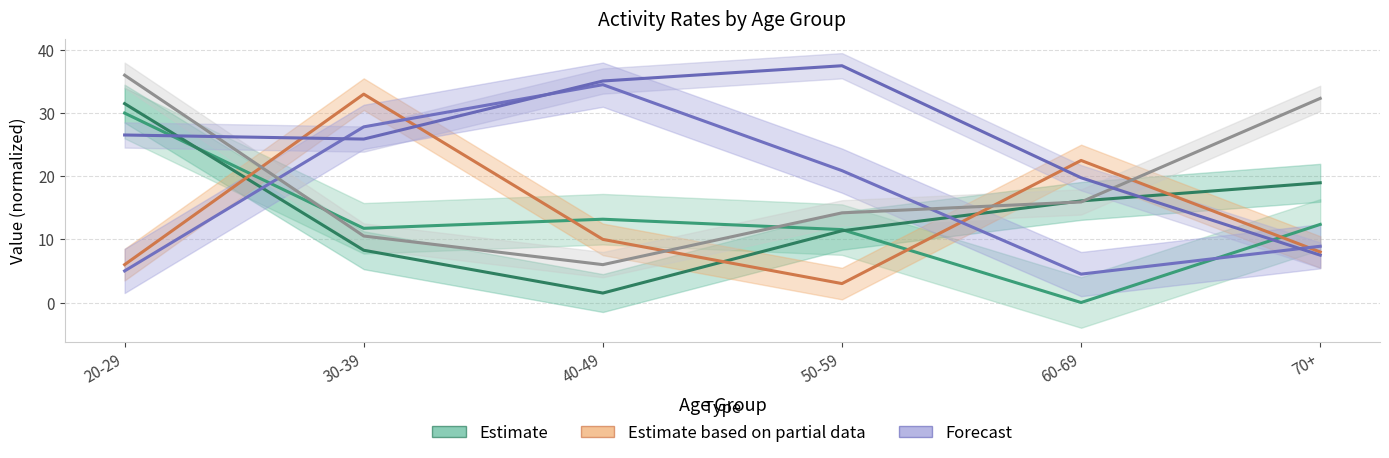

Which series ends up on top after the final intersection of col_4 and v(M.T.)?

v(M.T.)